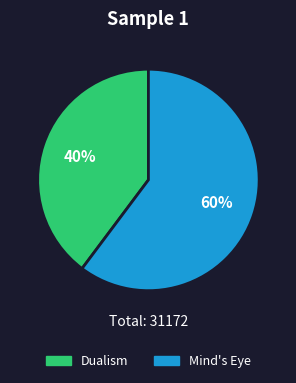

The Dualism slice represents 28% of the pie. True or false?

False